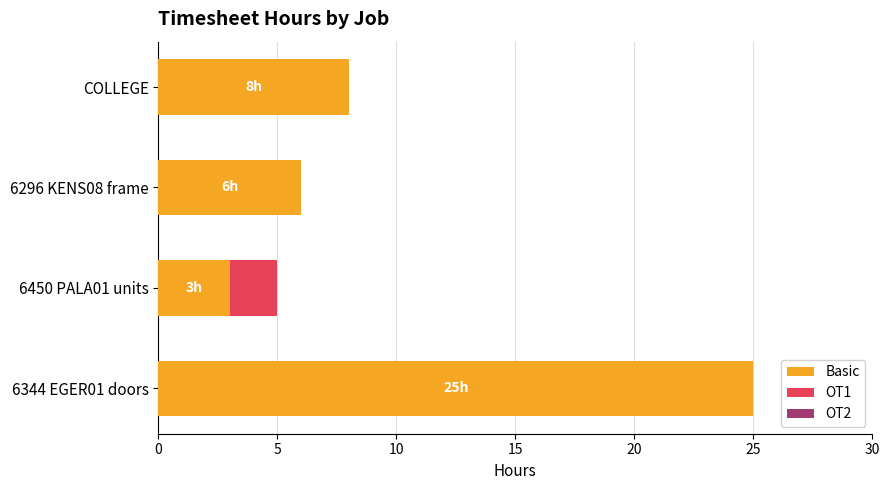

The value of Basic at 6450 PALA01 units is 4. True or false?

False